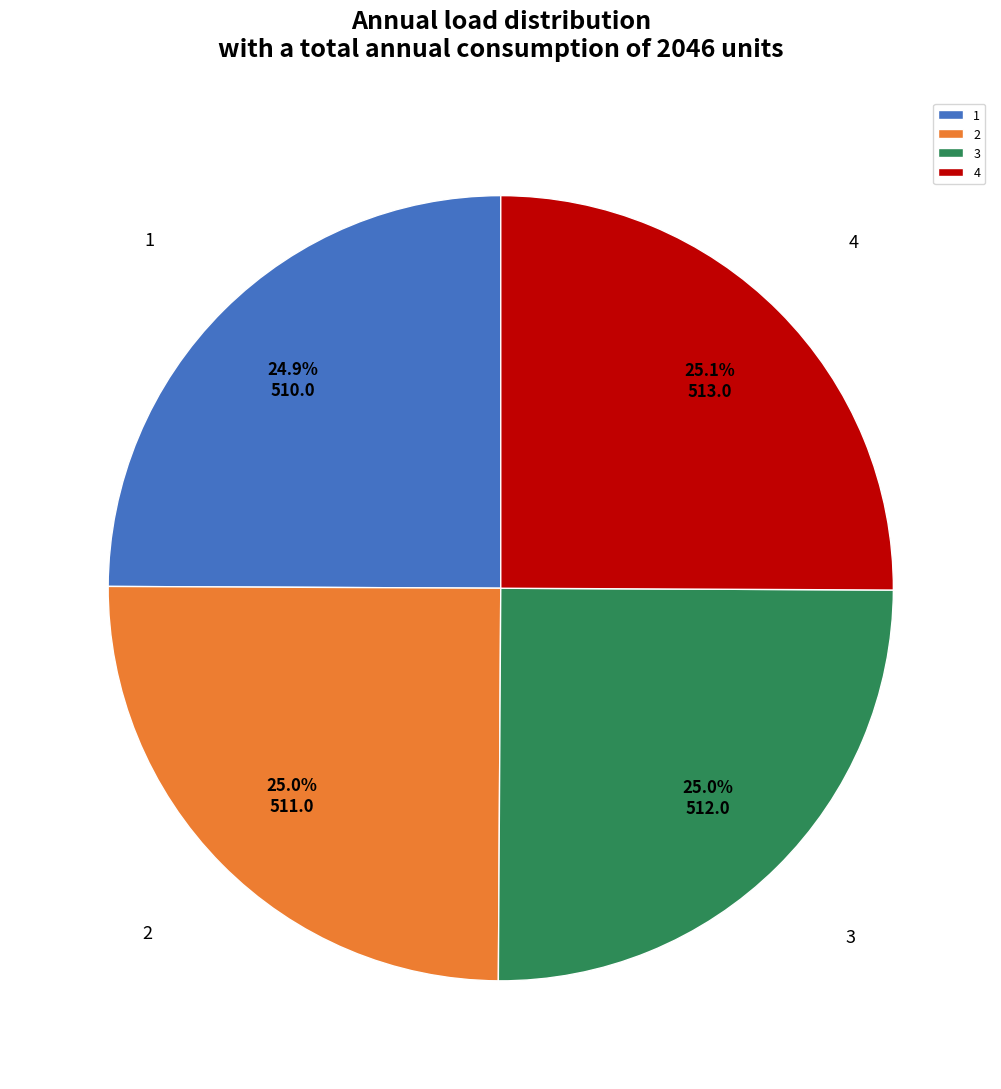

Does 3 account for over 50% of the chart?

No